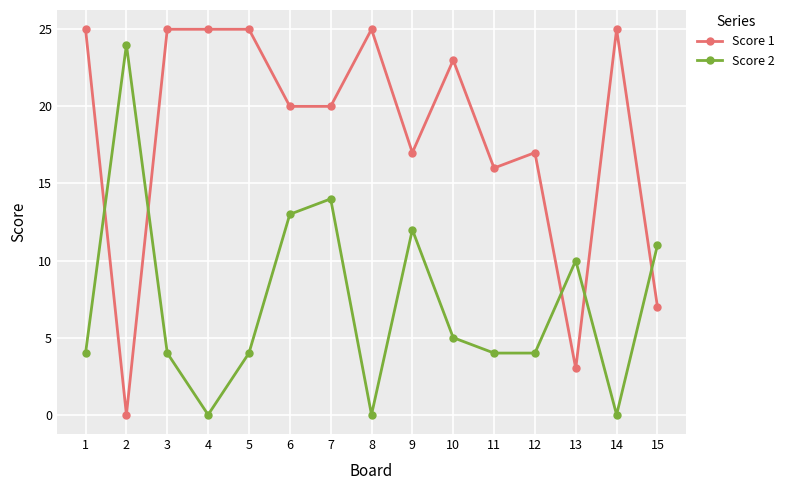

What are all the series names shown in the legend?

Score 1, Score 2